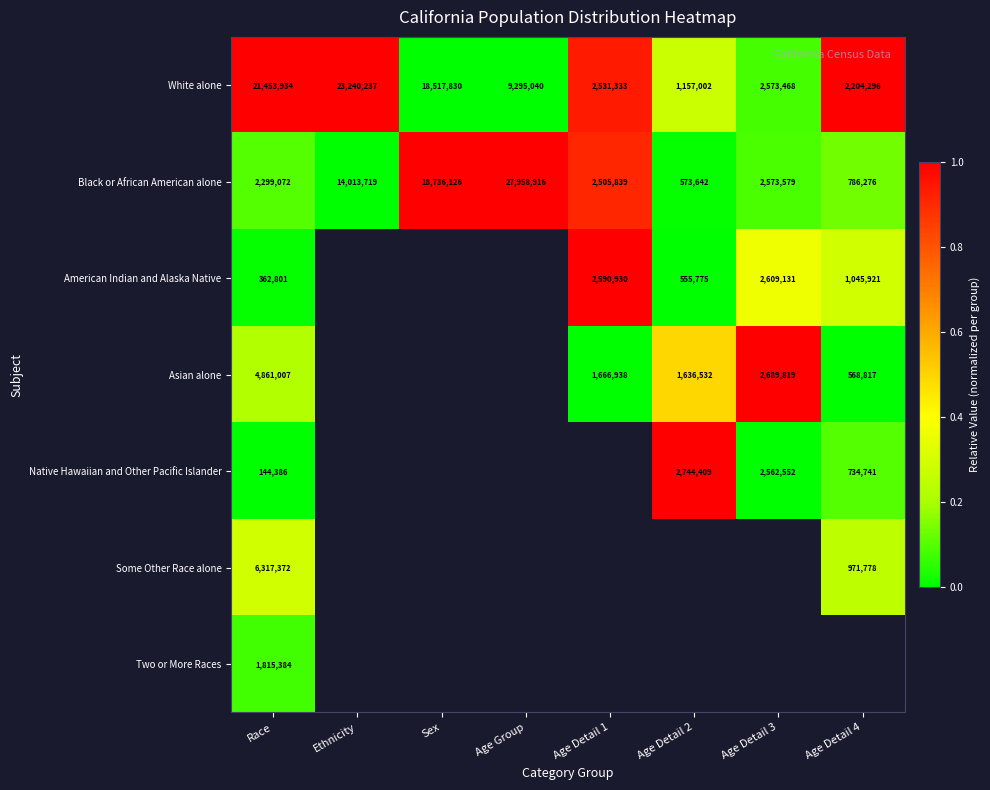

The value of Two or More Races at Race is 616146. True or false?

False